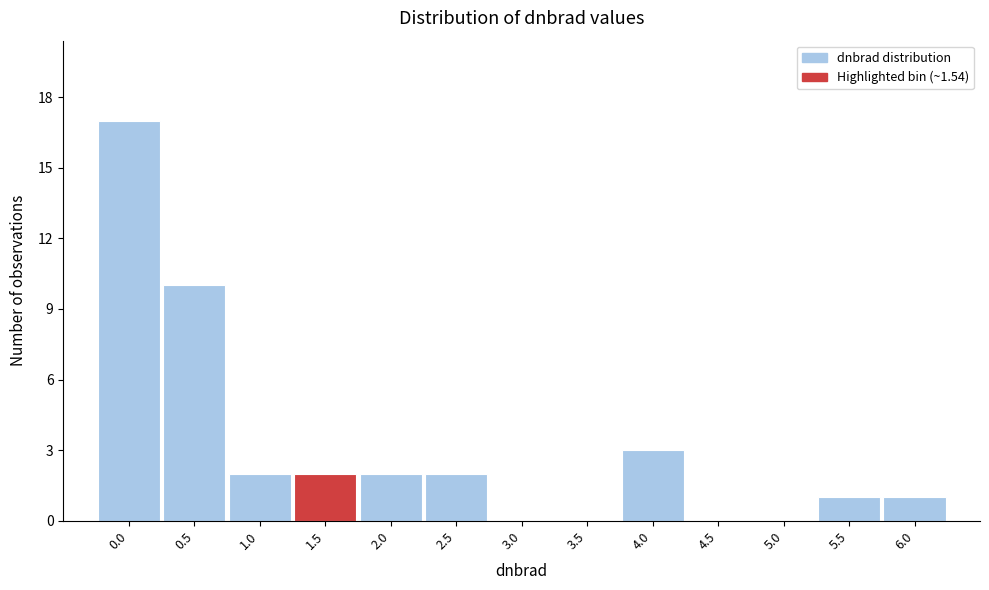

Reading left to right, list all the values displayed in this chart.

0.0=17	0.5=10	1.0=2	1.5=2	2.0=2	2.5=2	3.0=0	3.5=0	4.0=3	4.5=0	5.0=0	5.5=1	6.0=1